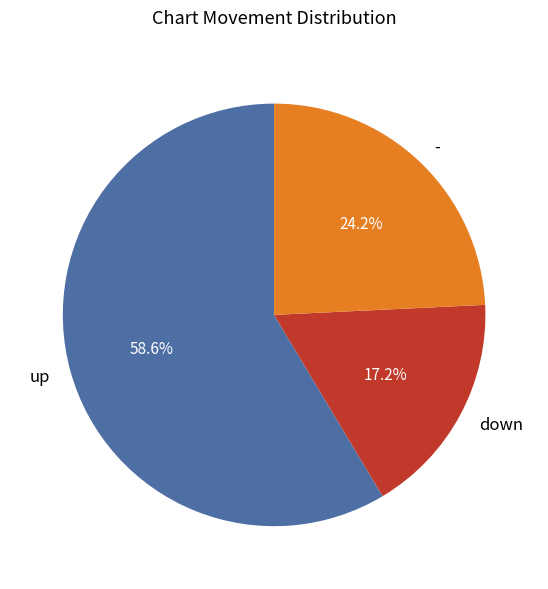

Does up represent more than half of the total?

Yes